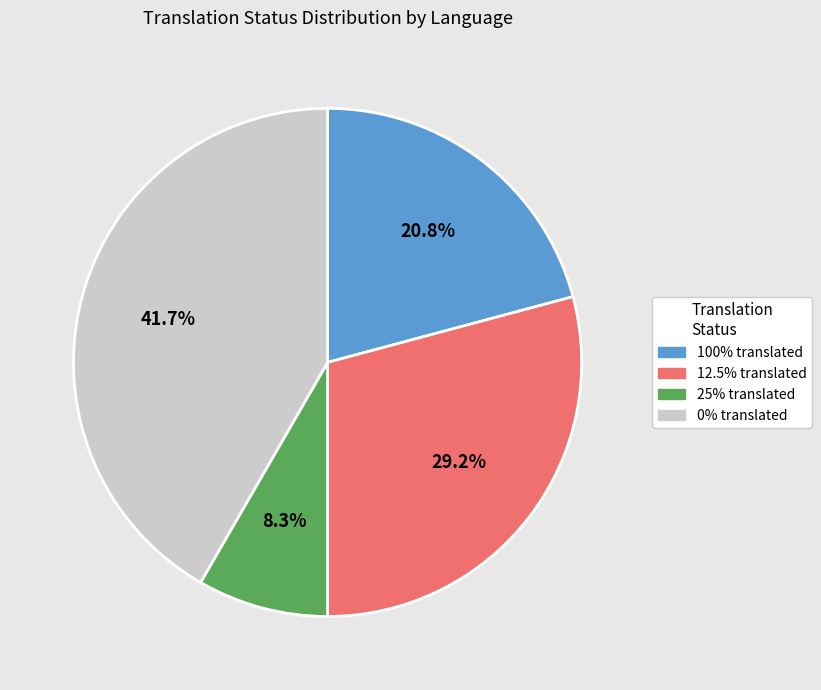

Count the number of slices in the pie.

4